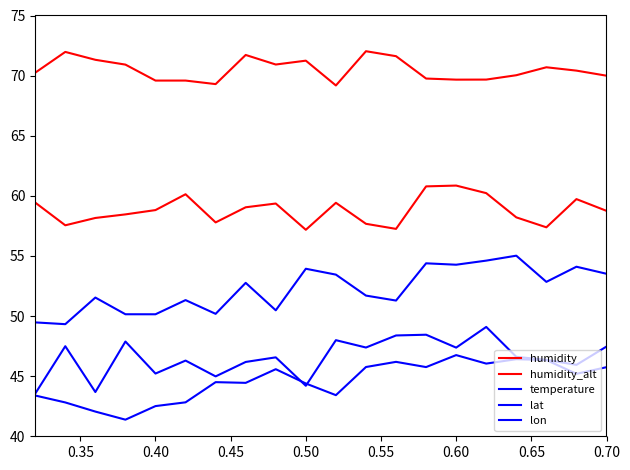

Which category has the highest value in the humidity_alt series?

0.60